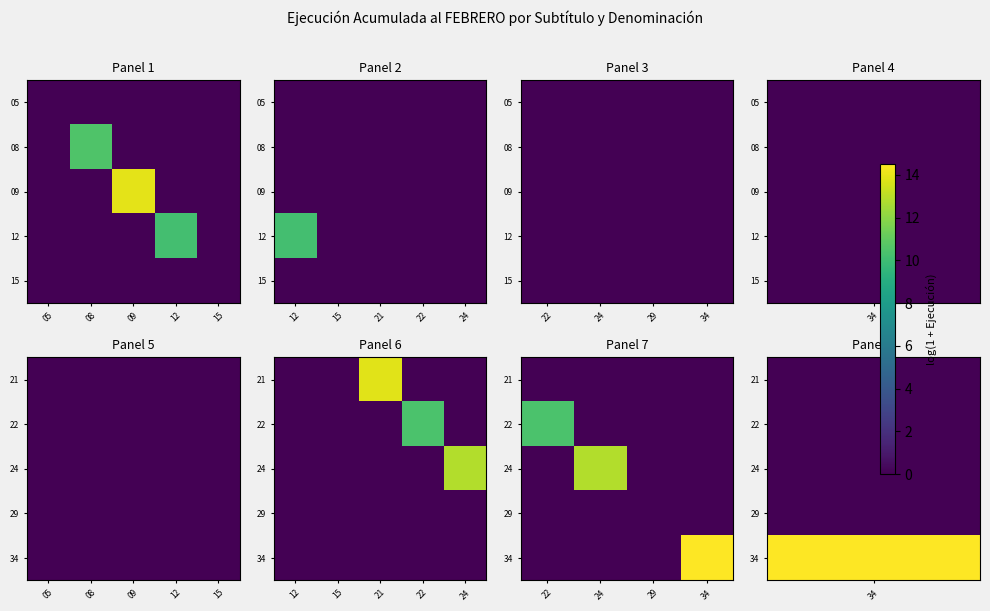

Between 22 and 34, which is larger?

22